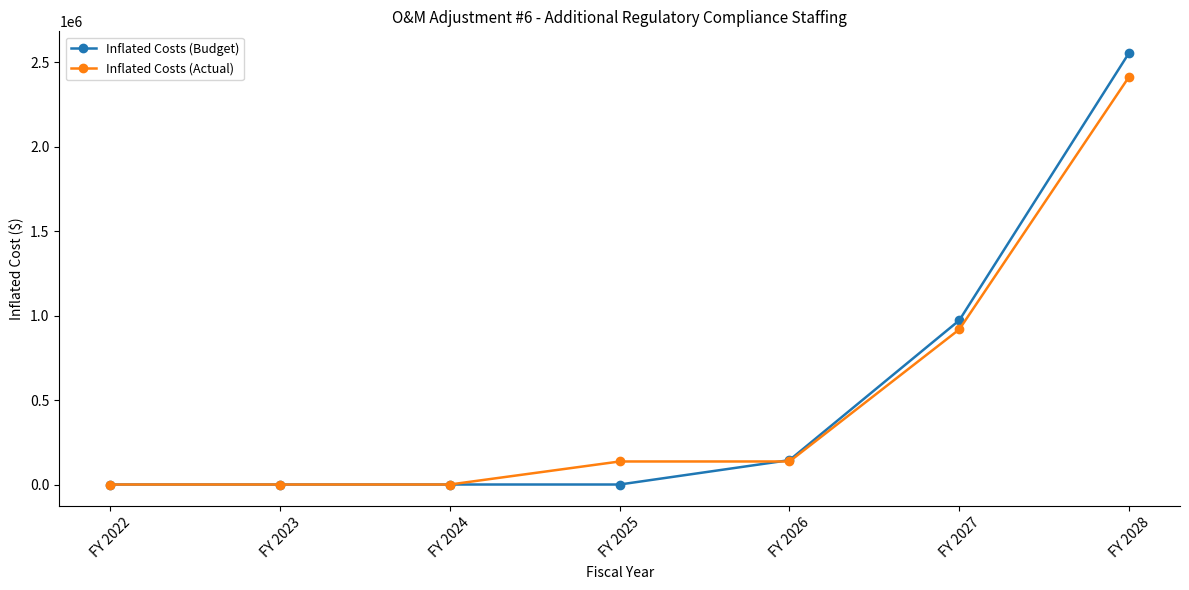

Rank the series by their maximum value, from lowest to highest.

Inflated Costs (Actual), Inflated Costs (Budget)